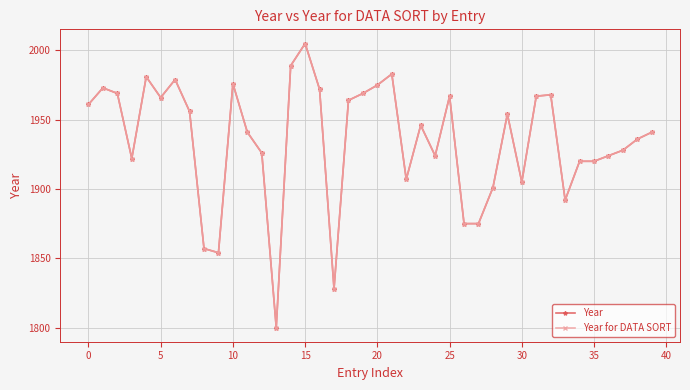

Does the chart have visible grid lines?

Yes